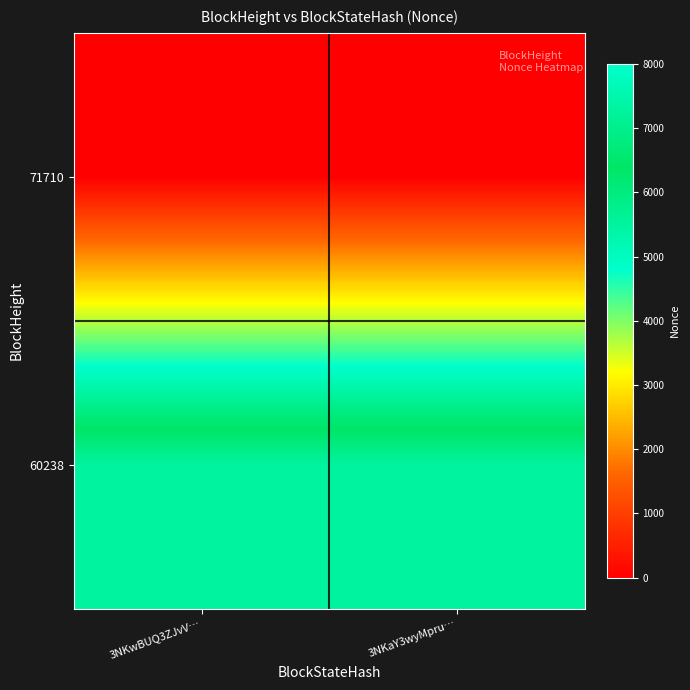

At which category is the sum across all series the highest?

3NKwBUQ3ZJvV…